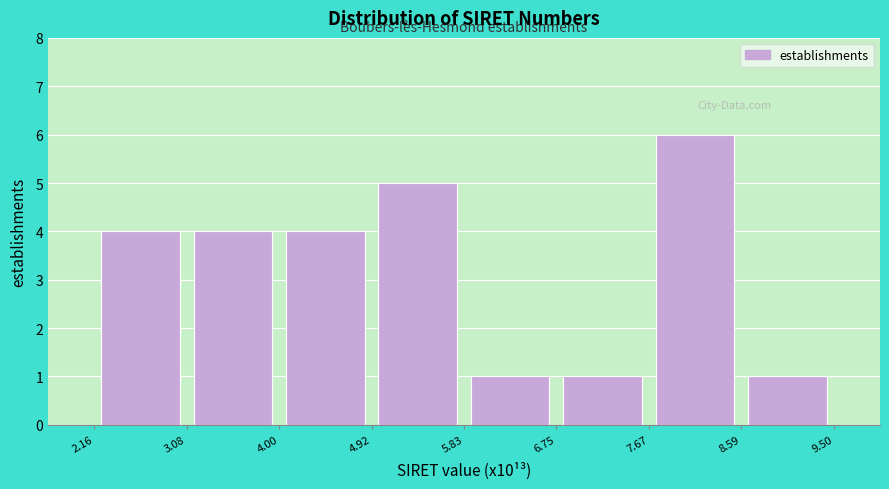

How tall is the bar that spans 3.08 to 4.00 on the x-axis? The values are not printed on the chart, so give them approximately, as read against the axis.

4